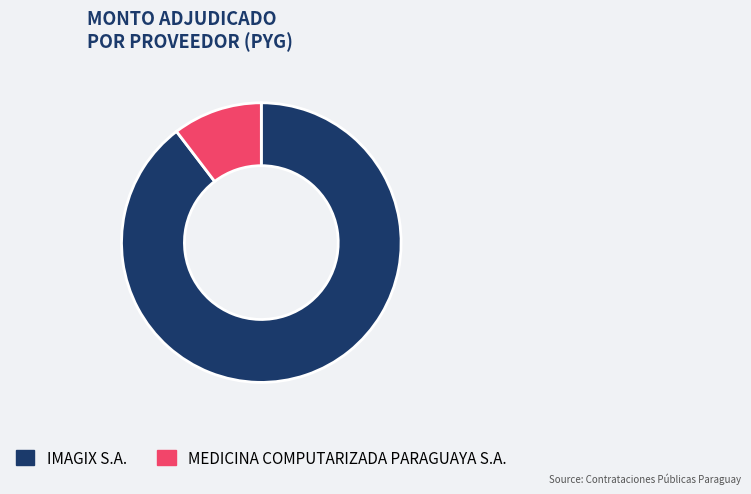

Is it true that IMAGIX S.A. is 90% of the pie?

True